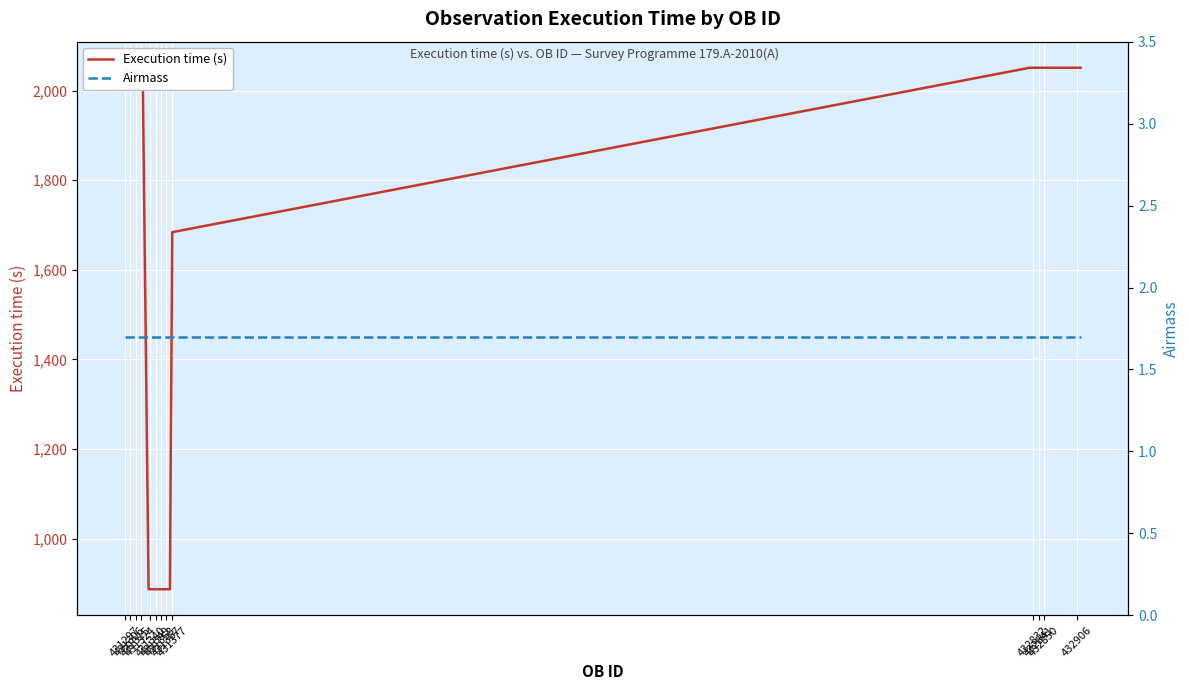

What are all the series names shown in the legend?

Execution time (s), Airmass